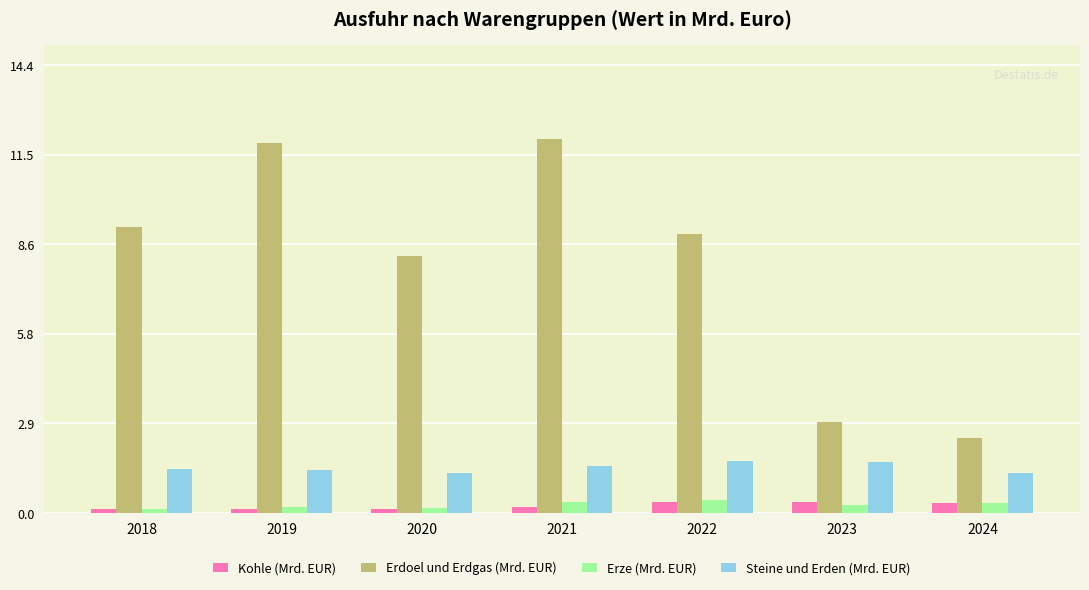

How many values in the Erdoel und Erdgas (Mrd. EUR) series are below 8?

2